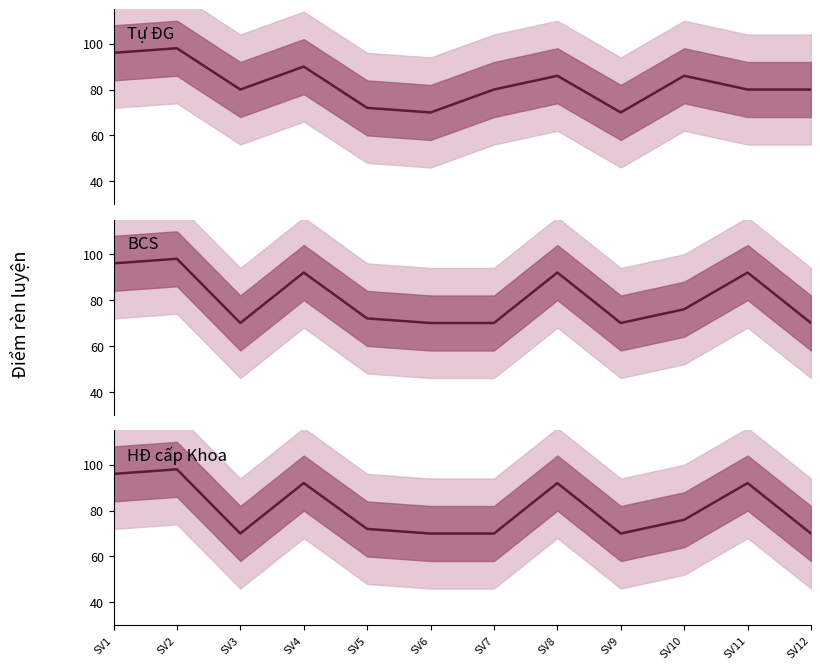

What is the highest value of the Tự ĐG series?

98